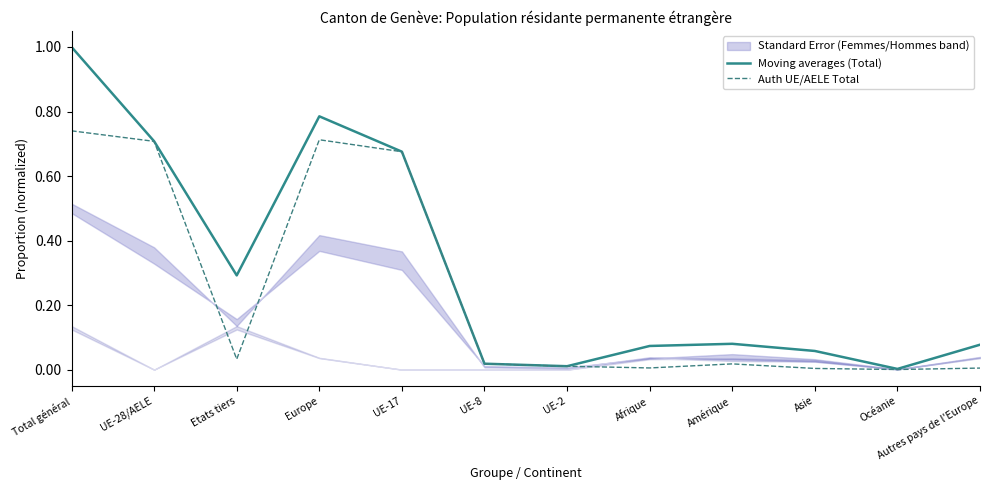

What is the highest value of the Auth UE/AELE Total series?

0.7